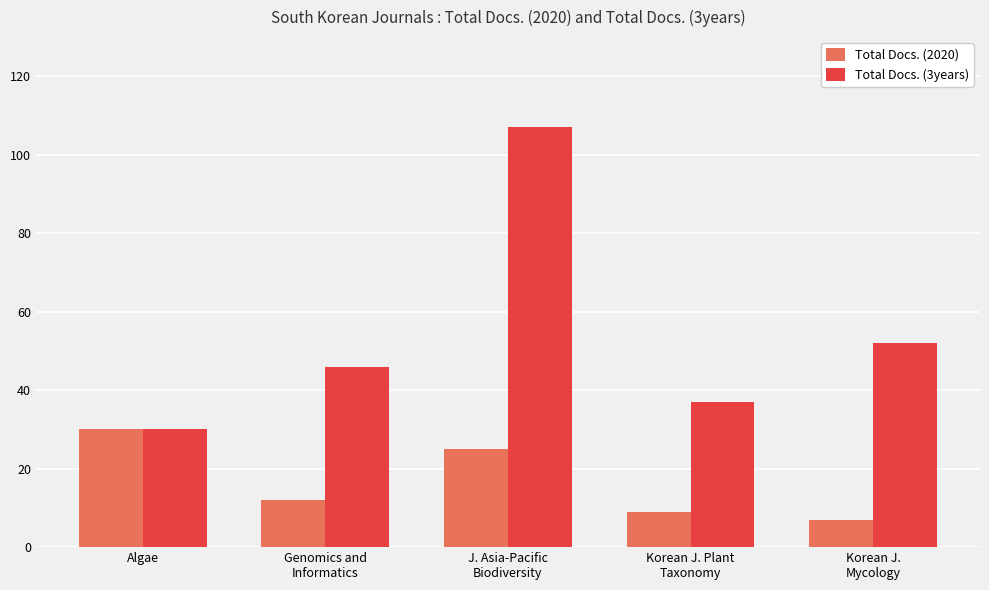

What is the lowest value of the Total Docs. (2020) series?

7